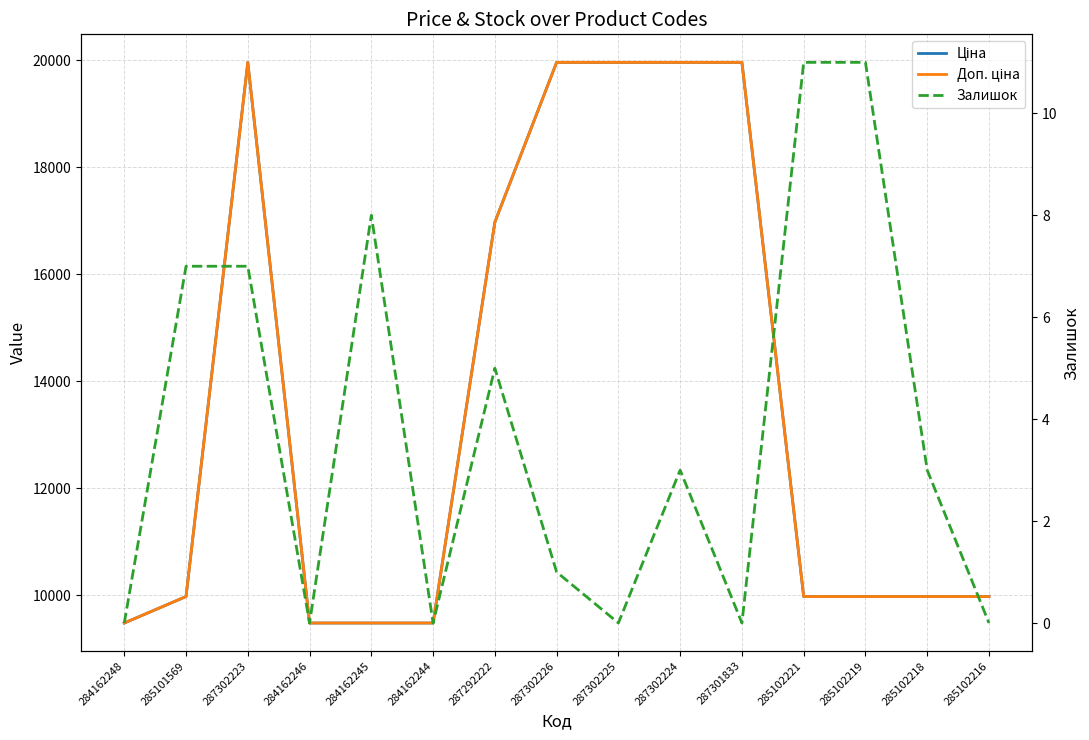

What is the value of the Доп. ціна point at the 1st from the left?

9480.1